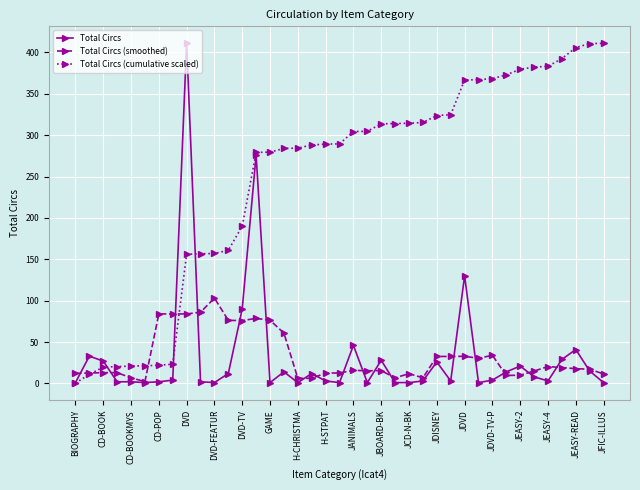

True or false: Total Circs has more than 2 interior local peaks.

True